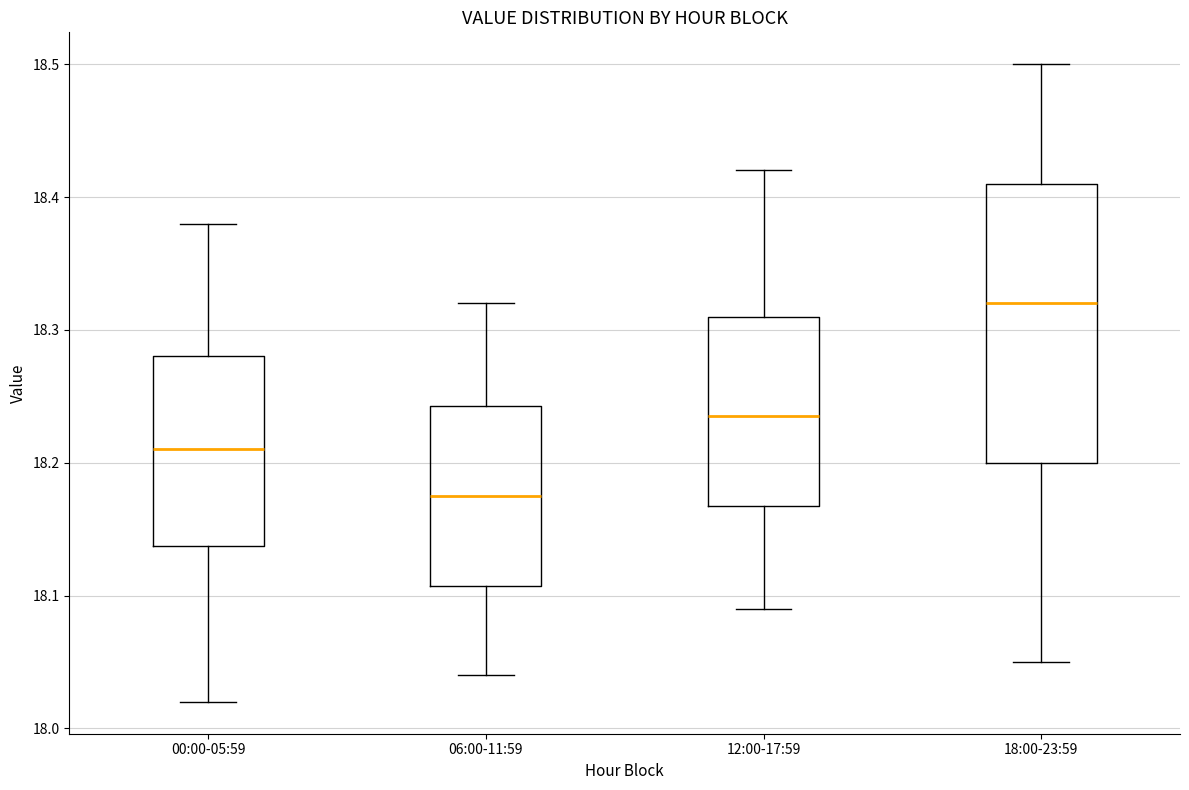

Where does the lower whisker of the box for 18:00-23:59 end on the y-axis? The values are not printed on the chart, so give them approximately, as read against the axis.

18.05